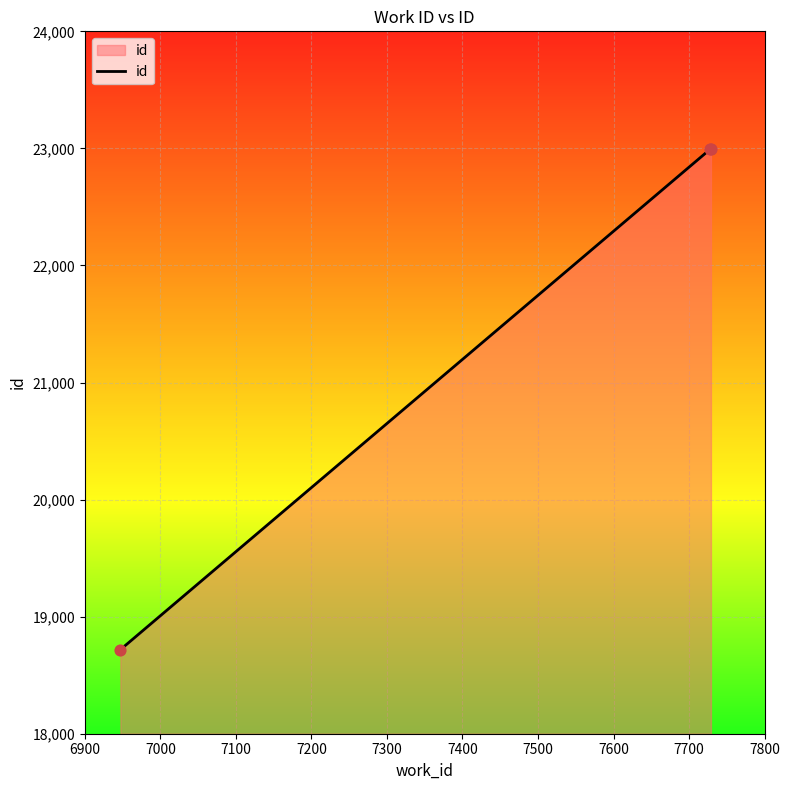

What is the smallest value displayed?

18718